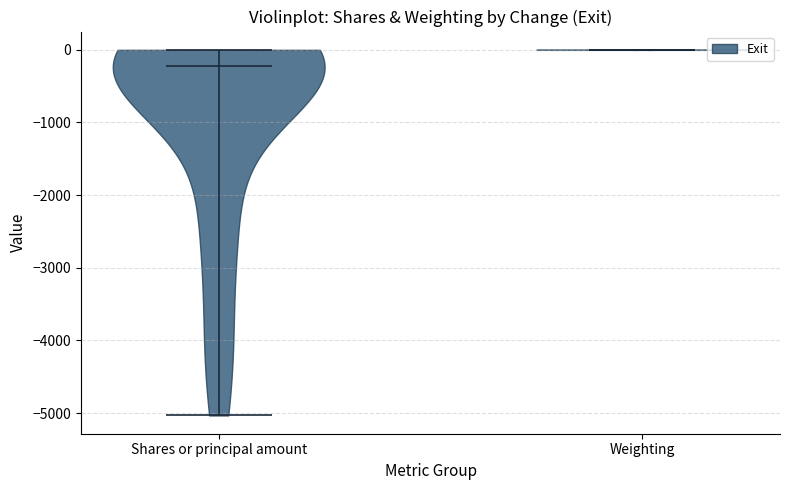

Which violin has the lowest median line?

Shares or principal amount